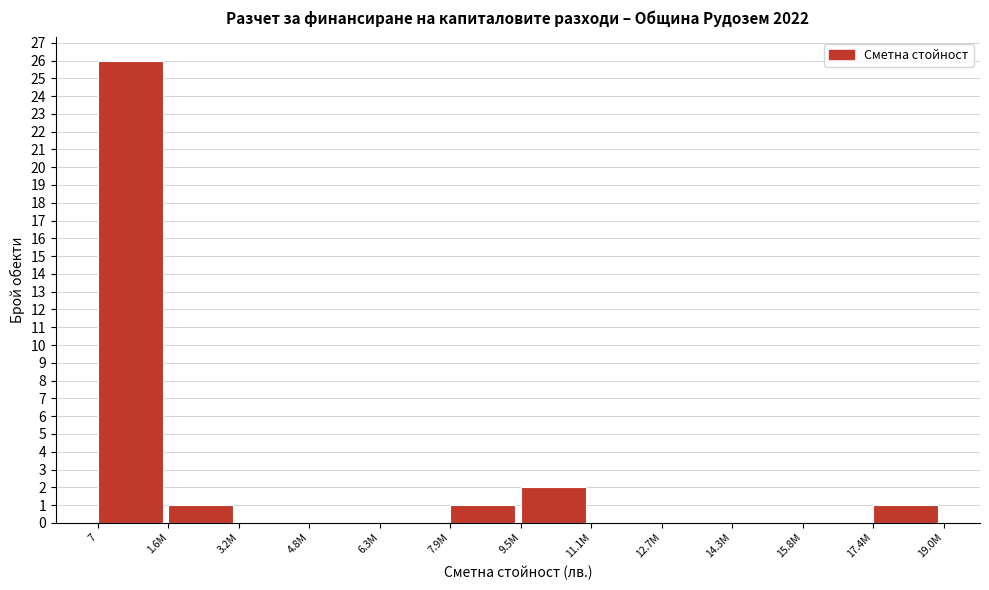

Reading left to right, transcribe all the data shown in this chart.

7=26	1.6M=1	3.2M=0	4.8M=0	6.3M=0	7.9M=1	9.5M=2	11.1M=0	12.7M=0	14.3M=0	15.8M=0	17.4M=1